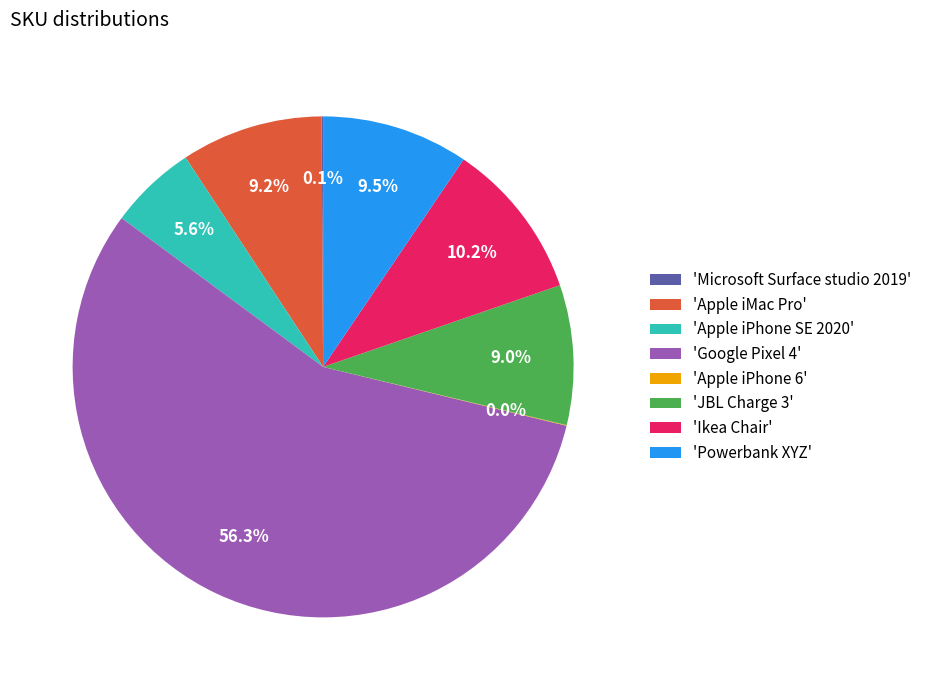

How much of the chart is everything except 'Ikea Chair'?

89.8%